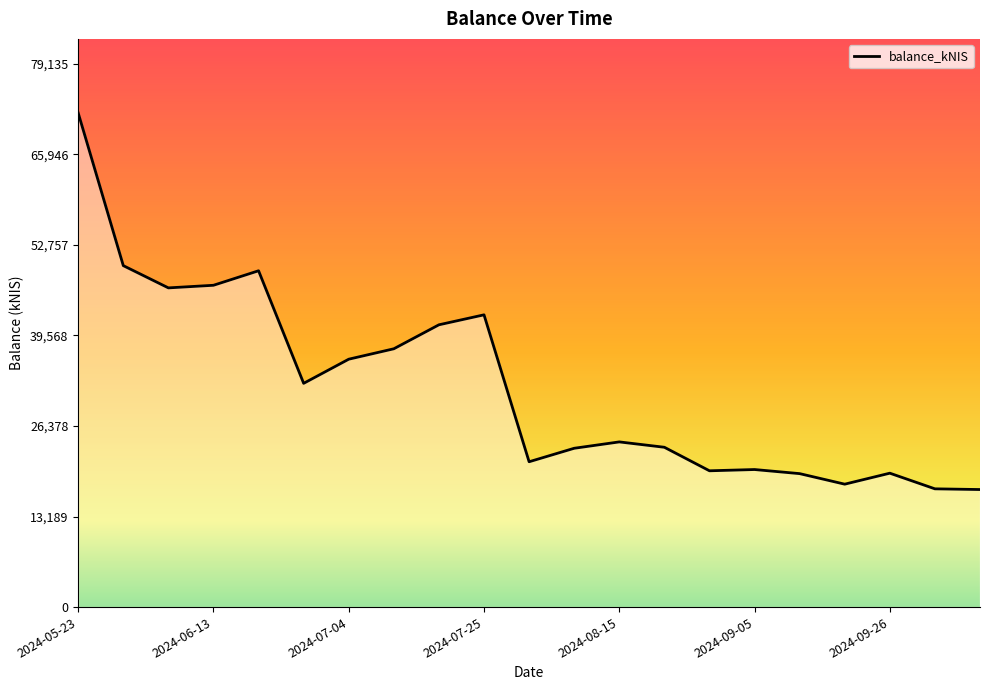

What is the greatest value displayed?

71941.0